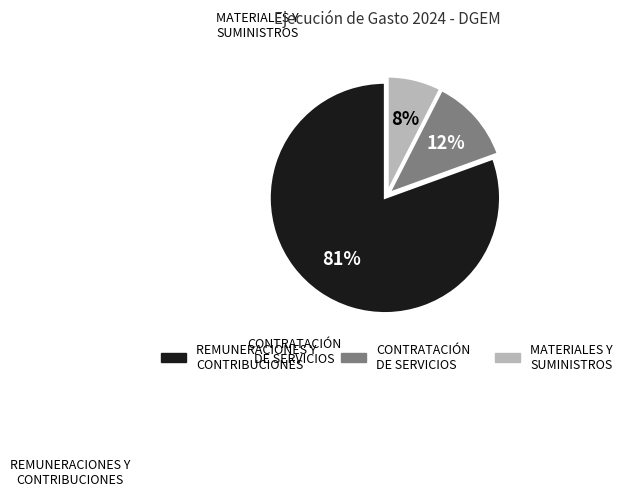

What is the smallest slice in the pie chart?

MATERIALES Y SUMINISTROS